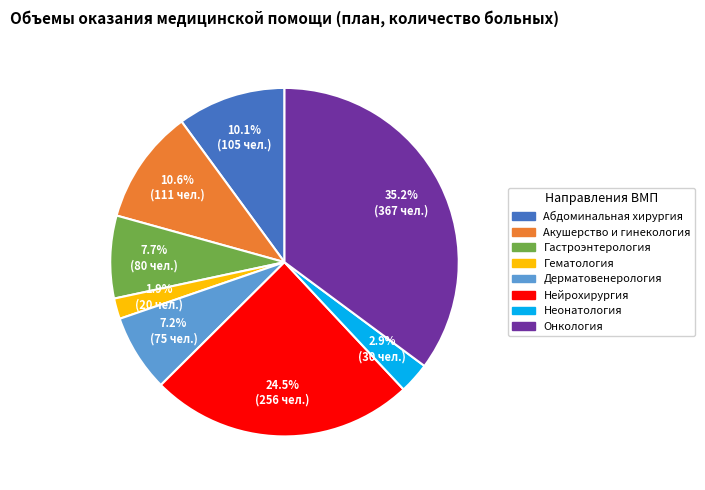

How many slices are in this pie chart?

8